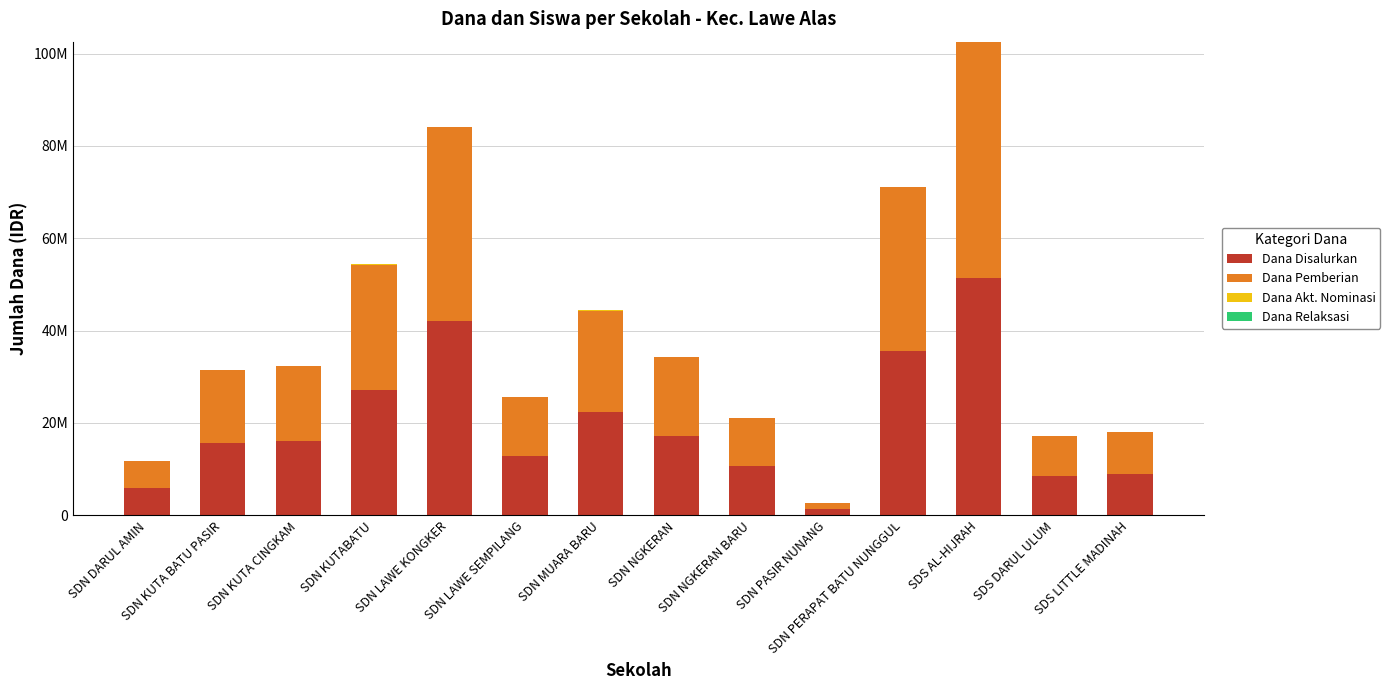

Does the chart contain stacked bars?

Yes